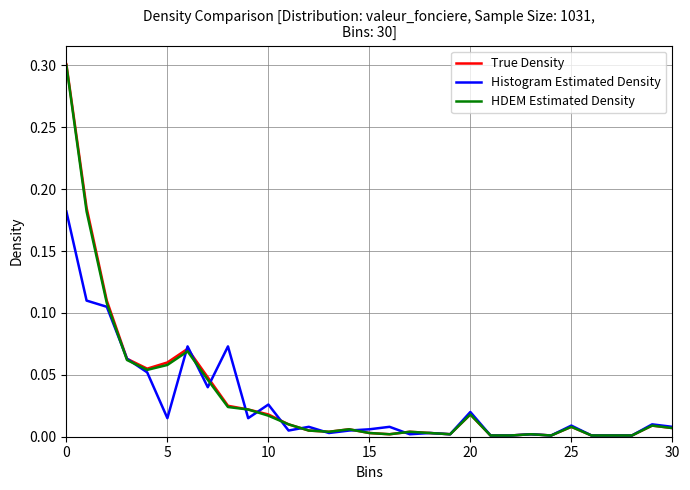

What is the maximum value for True Density?

0.3